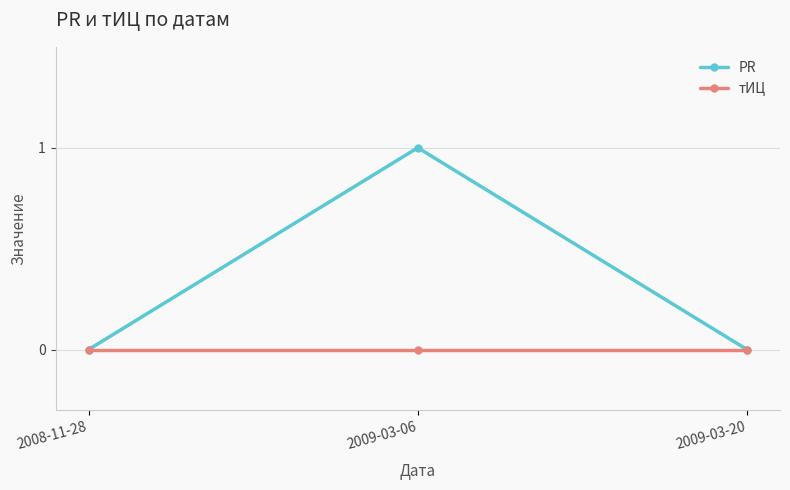

Which series has the largest range (max minus min)?

PR